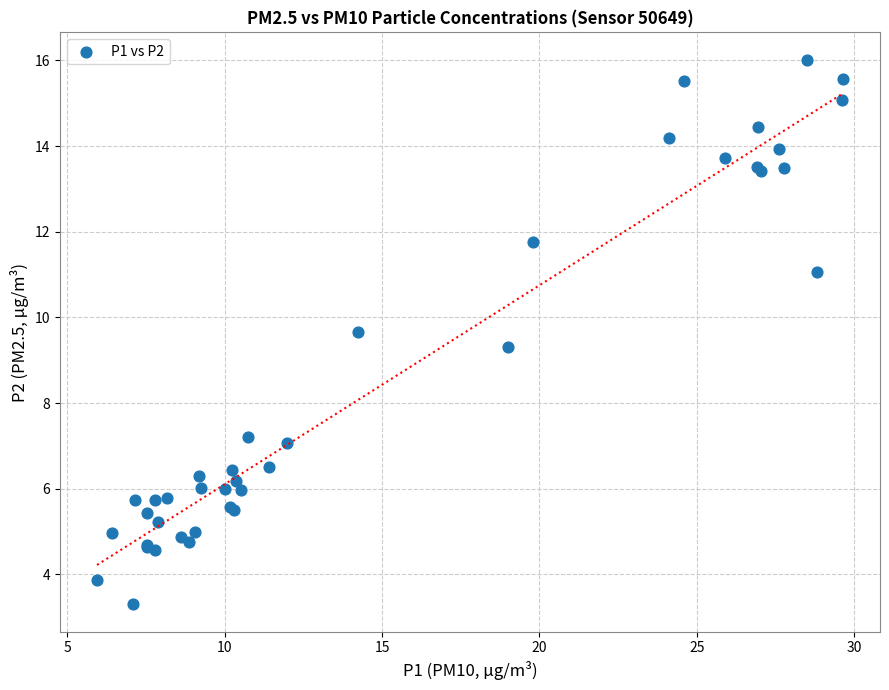

What Y value in the scatter plot is closest to 9?

9.3